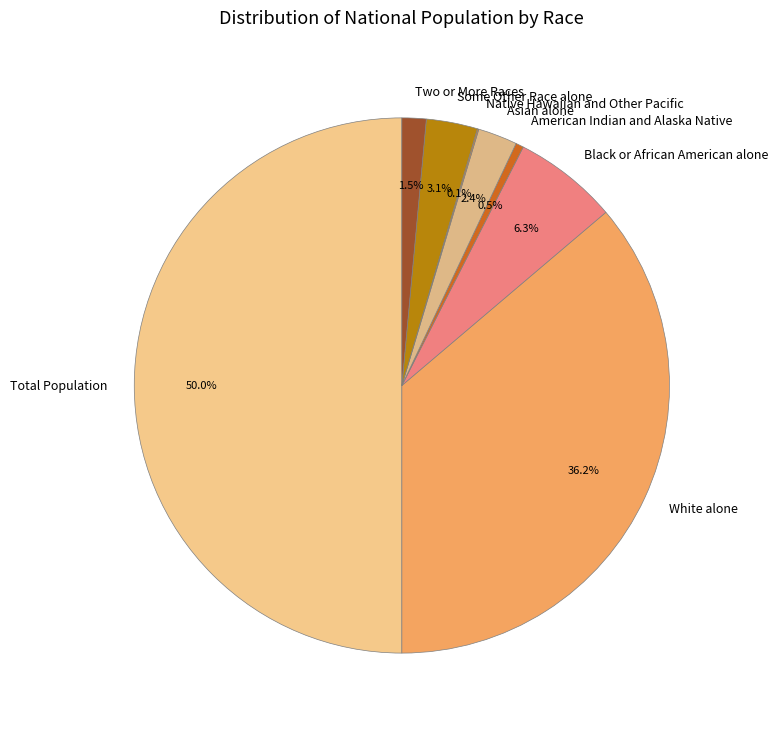

Is the sum of Two or More Races and Asian alone greater than half?

No